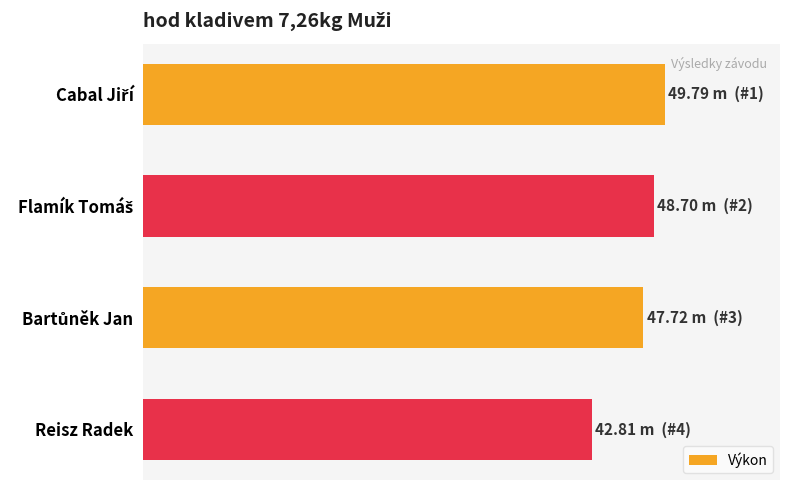

Does the chart contain any negative values?

No